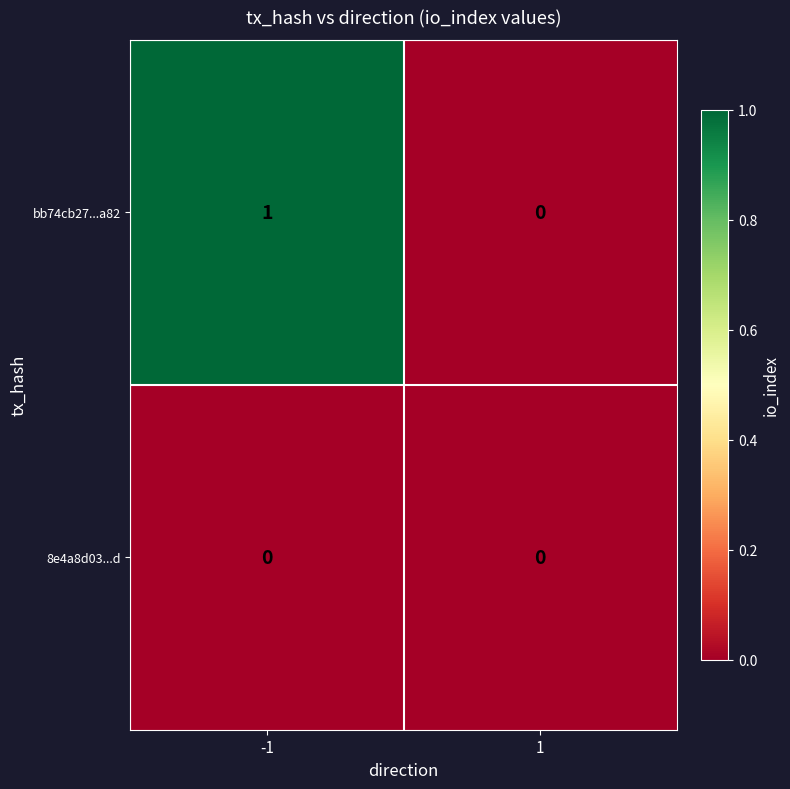

Reading left to right, extract all data points from this chart.

bb74cb27...a82: -1=1	1=0
8e4a8d03...d: -1=0	1=0